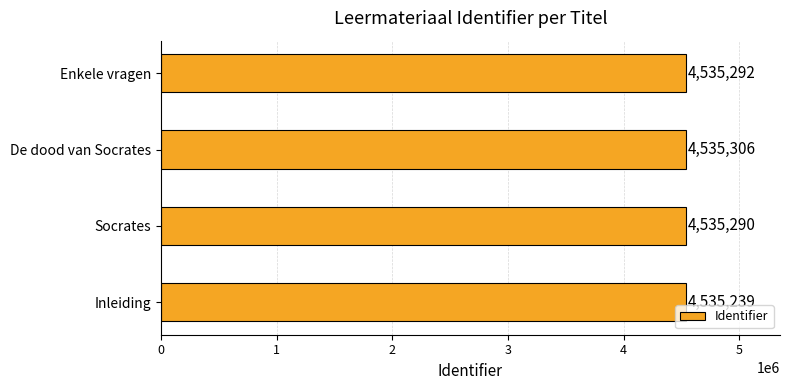

Reading top to bottom, list all the values displayed in this chart.

4535292	4535306	4535290	4535239